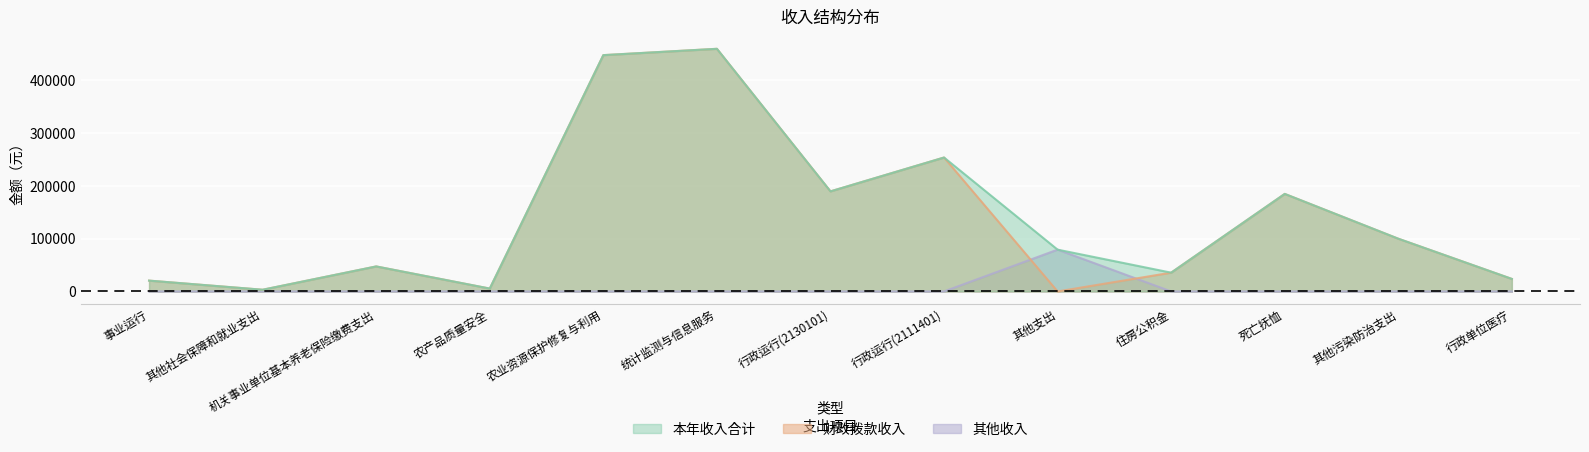

What is the difference between the maximum and minimum values in the 财政拨款收入 series?

460000.0